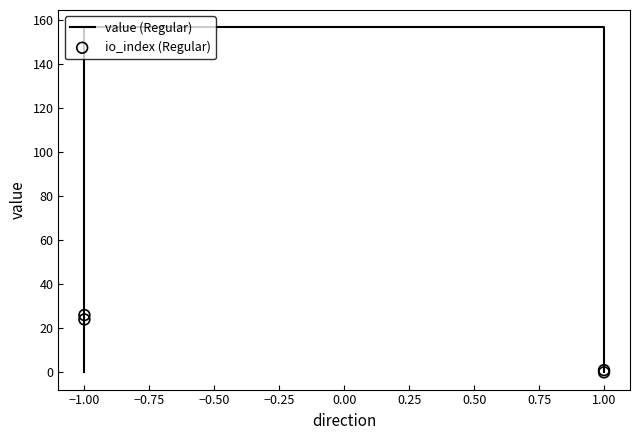

Is the value of value (Regular) at 1.00 greater than the value of io_index (Regular) at 1.00?

Yes